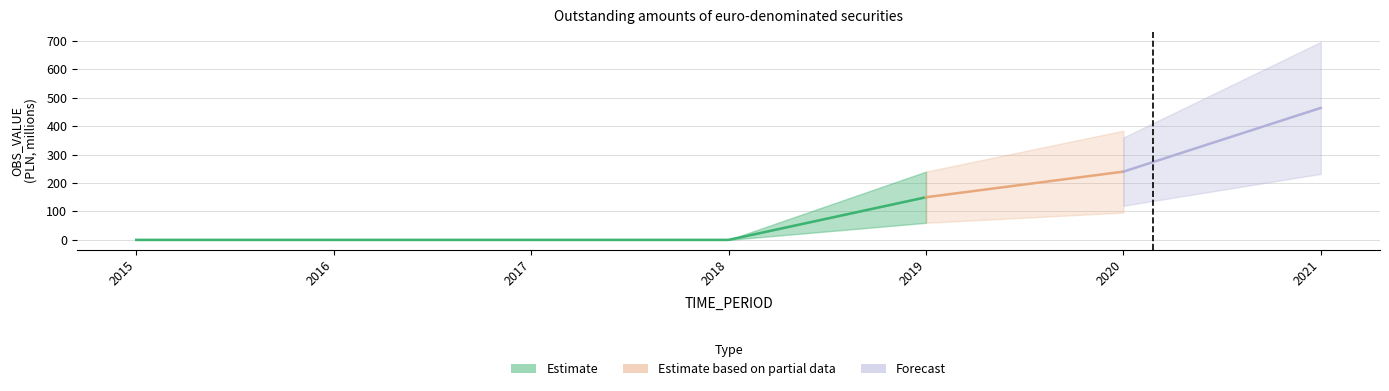

The value at 2018 is 0.0. True or false?

True